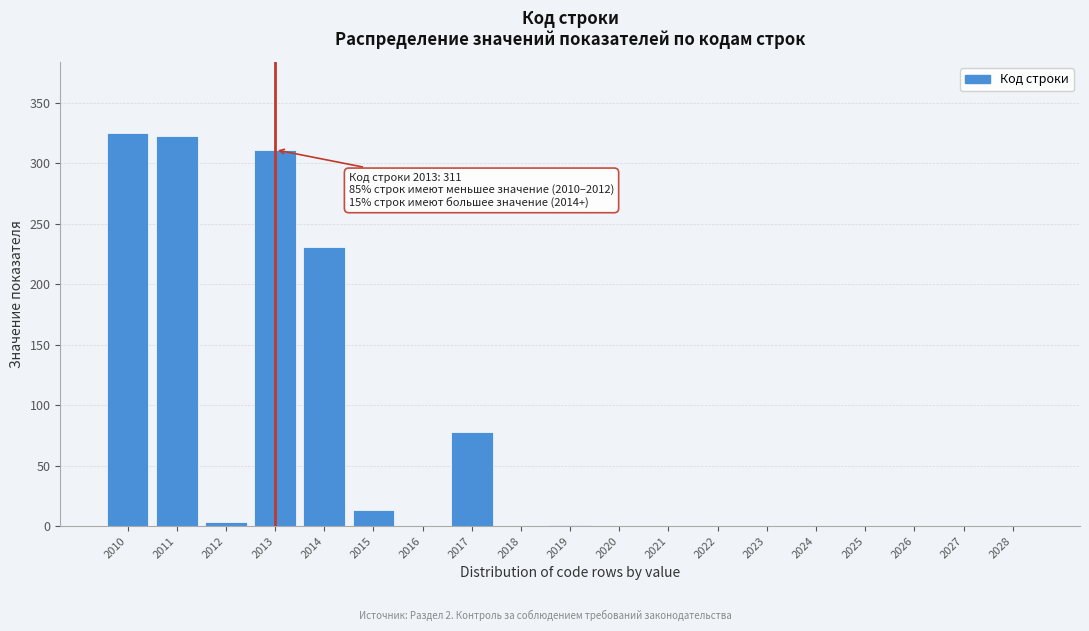

At which label is the value closest to 162?

2014